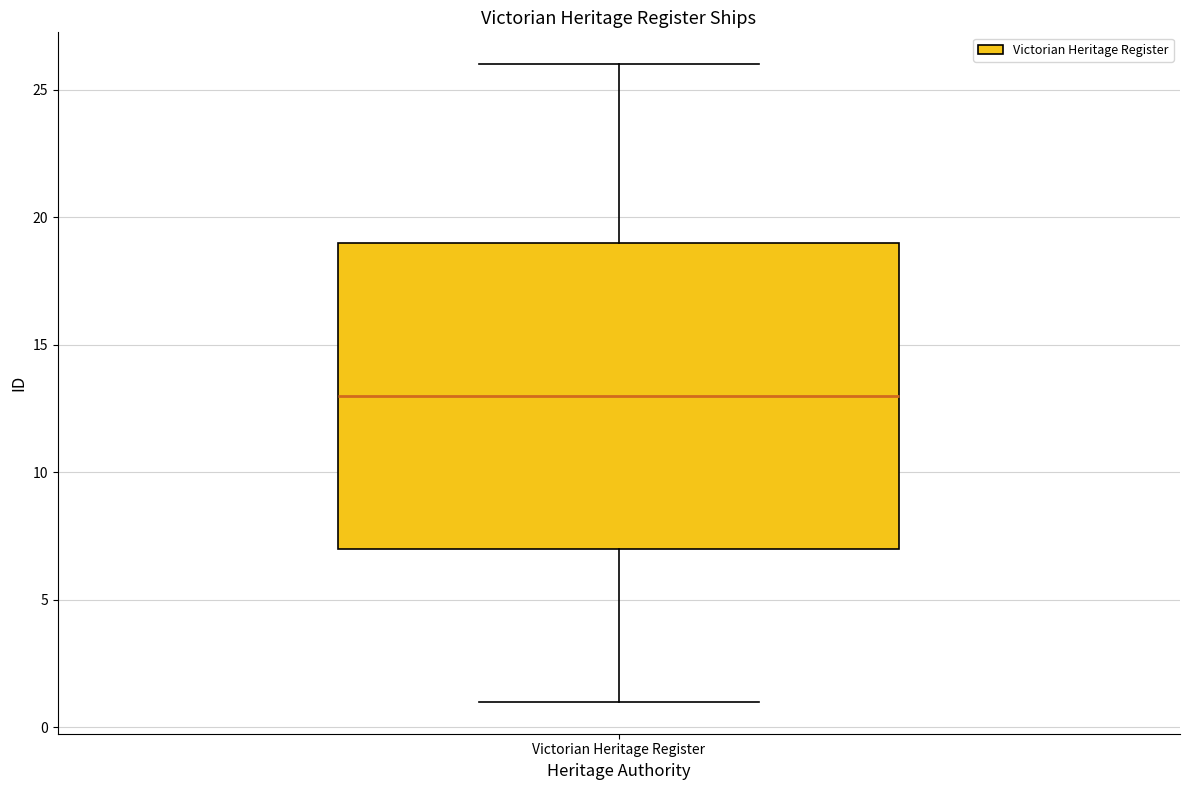

Transcribe this box plot: give where the median line is, the range the box spans, and where the two whiskers end, as read against the y-axis. The values are not printed on the chart, so give them approximately, as read against the axis.

median 13, box 7 to 19, whiskers 1 to 26